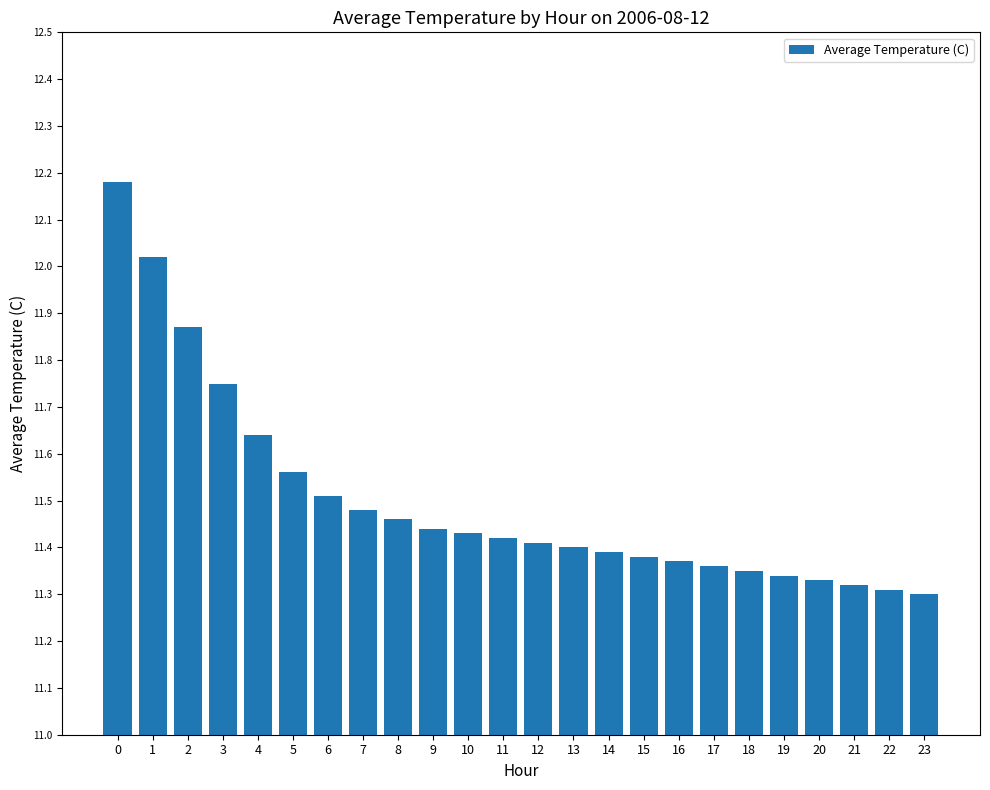

True or false: the data shows 4.6 at 18.

False